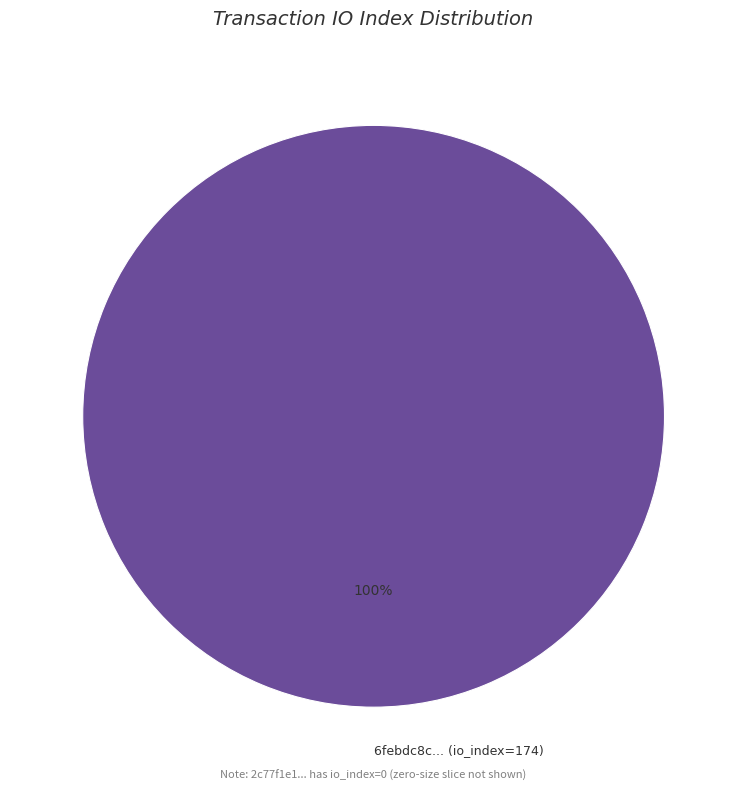

Is it true that 6febdc8c... (io_index=174) is 100% of the pie?

True